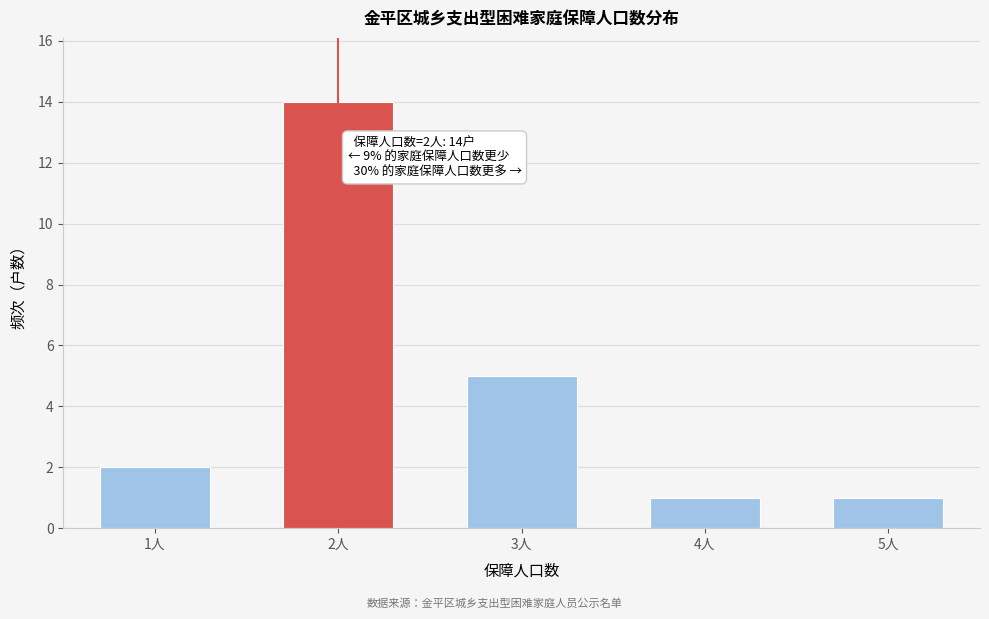

Reading left to right, what are all the values shown in this chart?

2	14	5	1	1